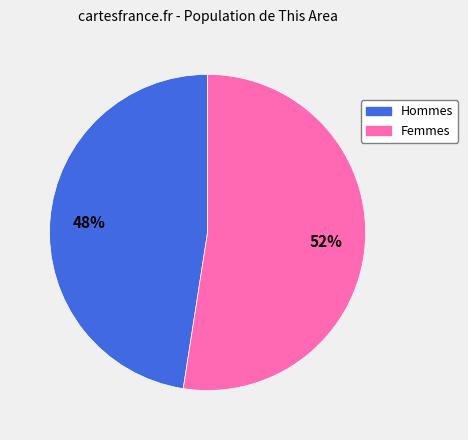

To the nearest percent, what is the average slice percentage?

50%